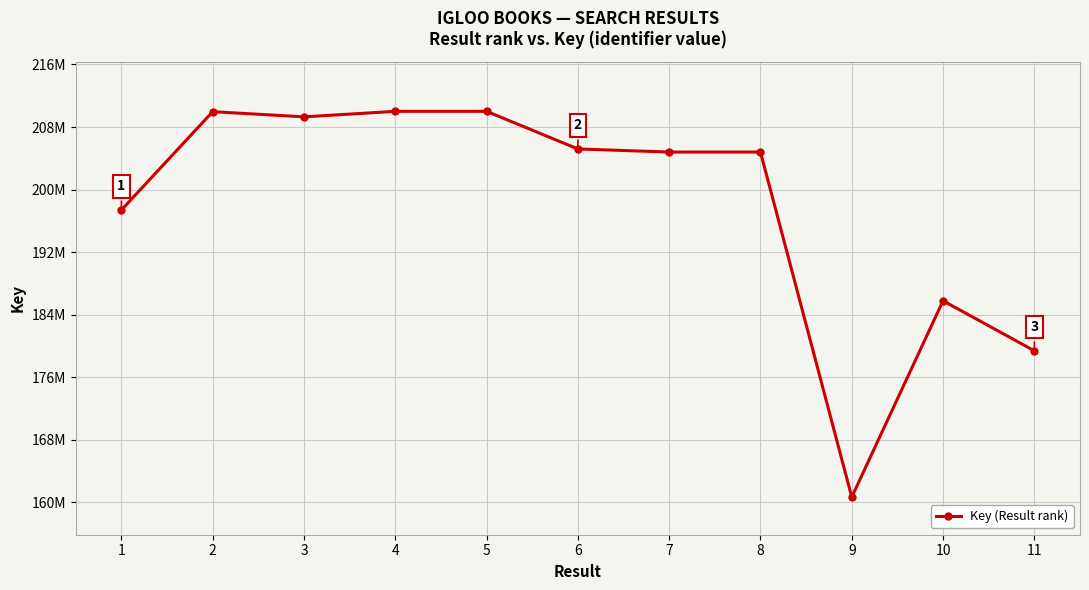

At which label does the data first exceed 204798596?

2